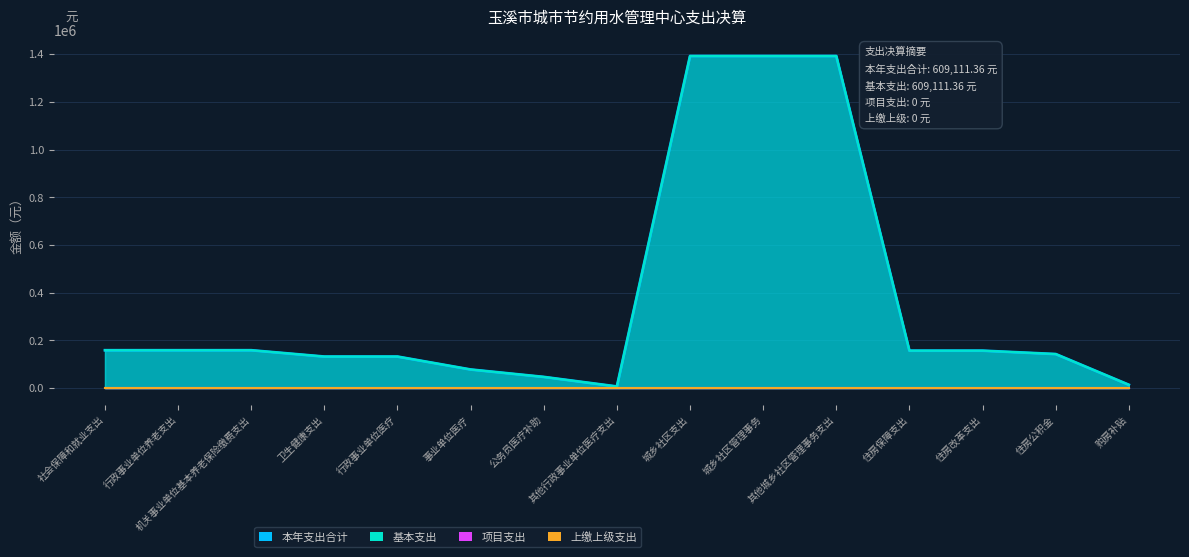

What is the minimum value for 本年支出合计?

7044.4